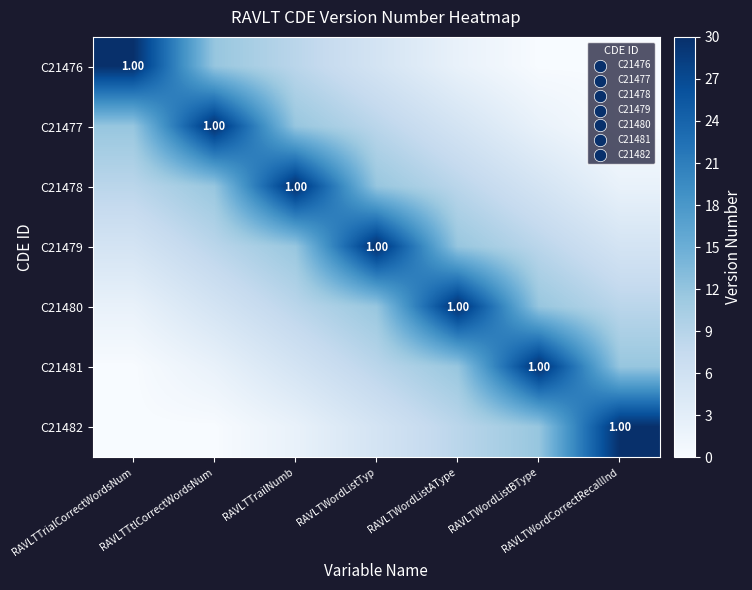

The value of C21477 at RAVLTTrailNumb is 16.0. True or false?

False